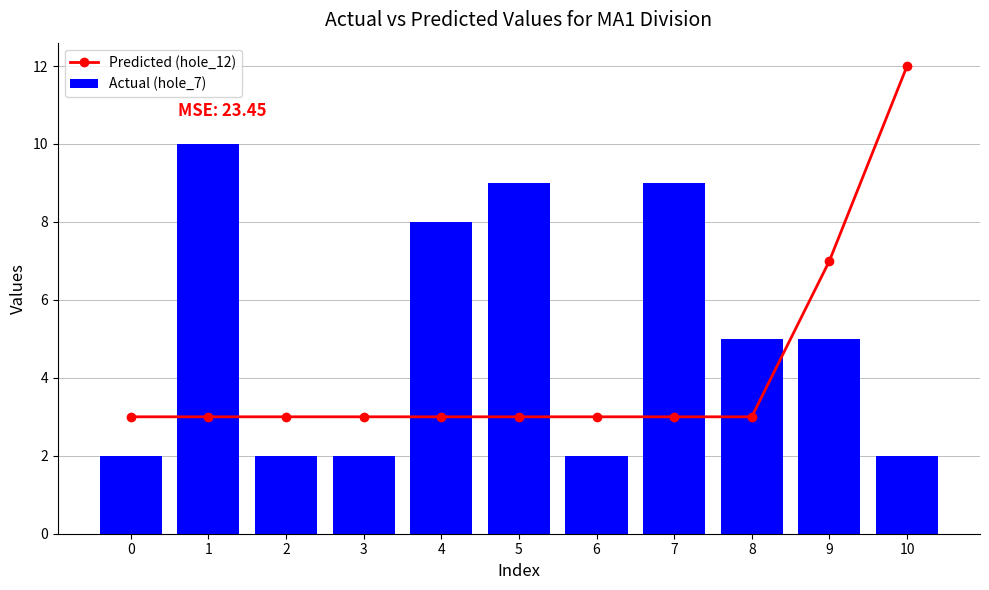

What are all the series names shown in the legend?

Predicted (hole_12), Actual (hole_7)